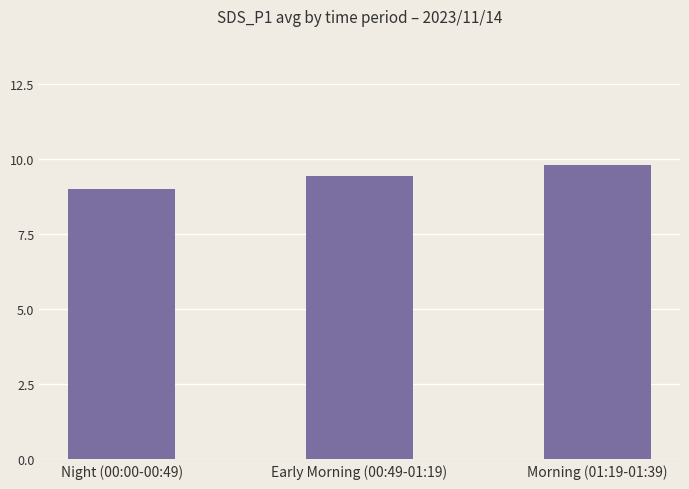

At which label does the data first exceed 9?

Early Morning (00:49-01:19)